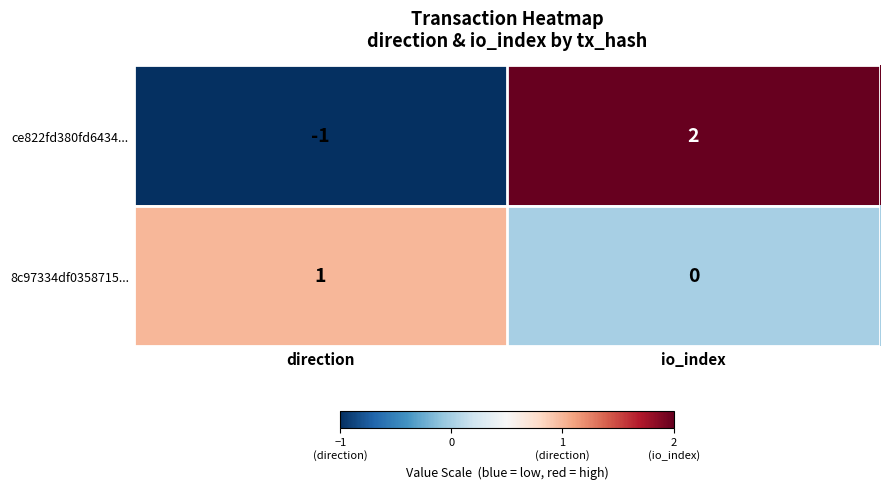

At which category is the sum across all series the highest?

io_index